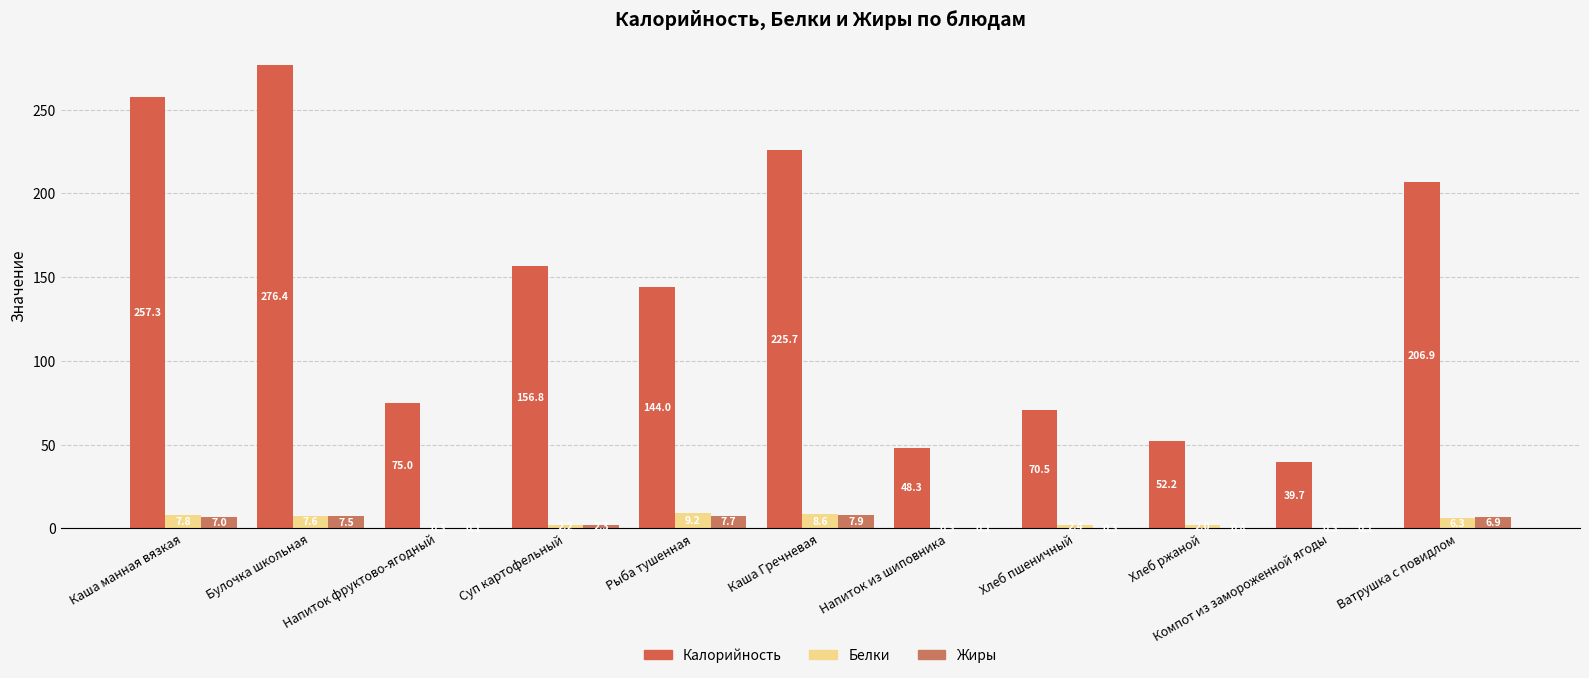

Read the Белки value at Суп картофельный.

2.2